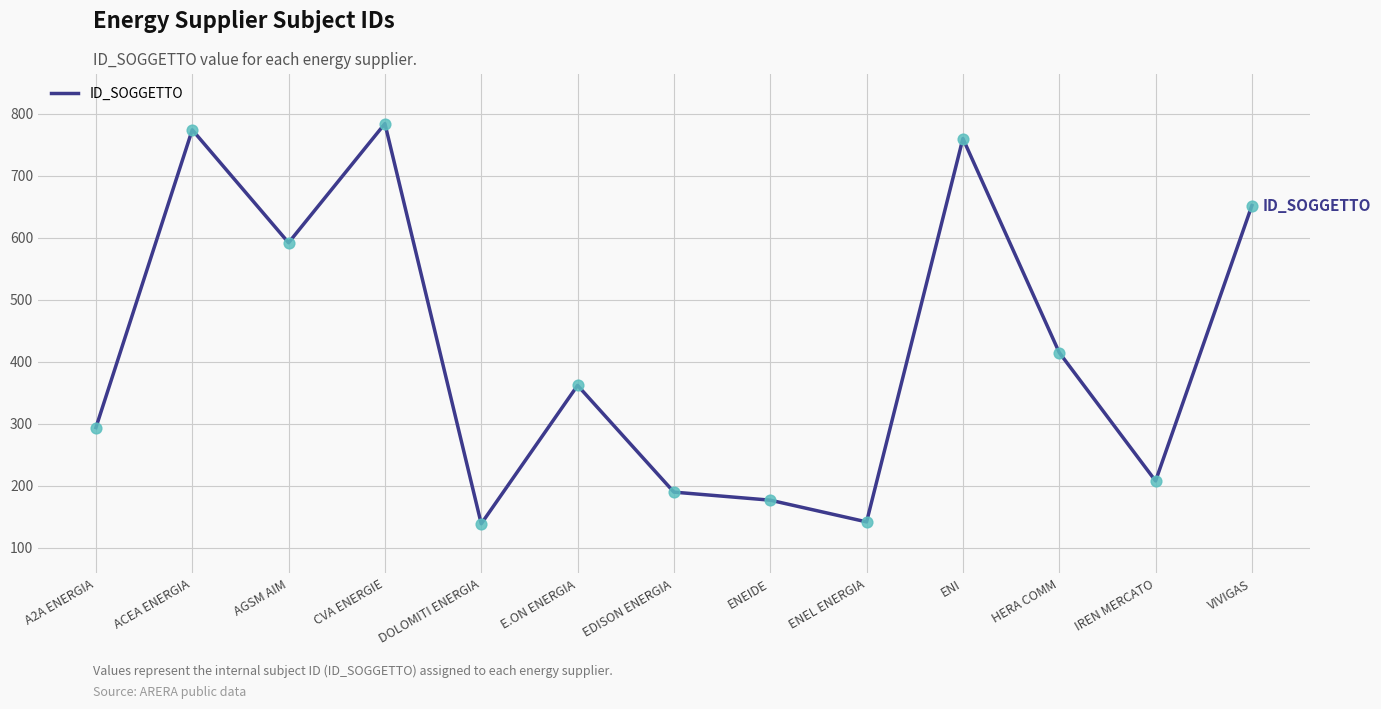

What is the change in value from E.ON ENERGIA to ENI?

+398